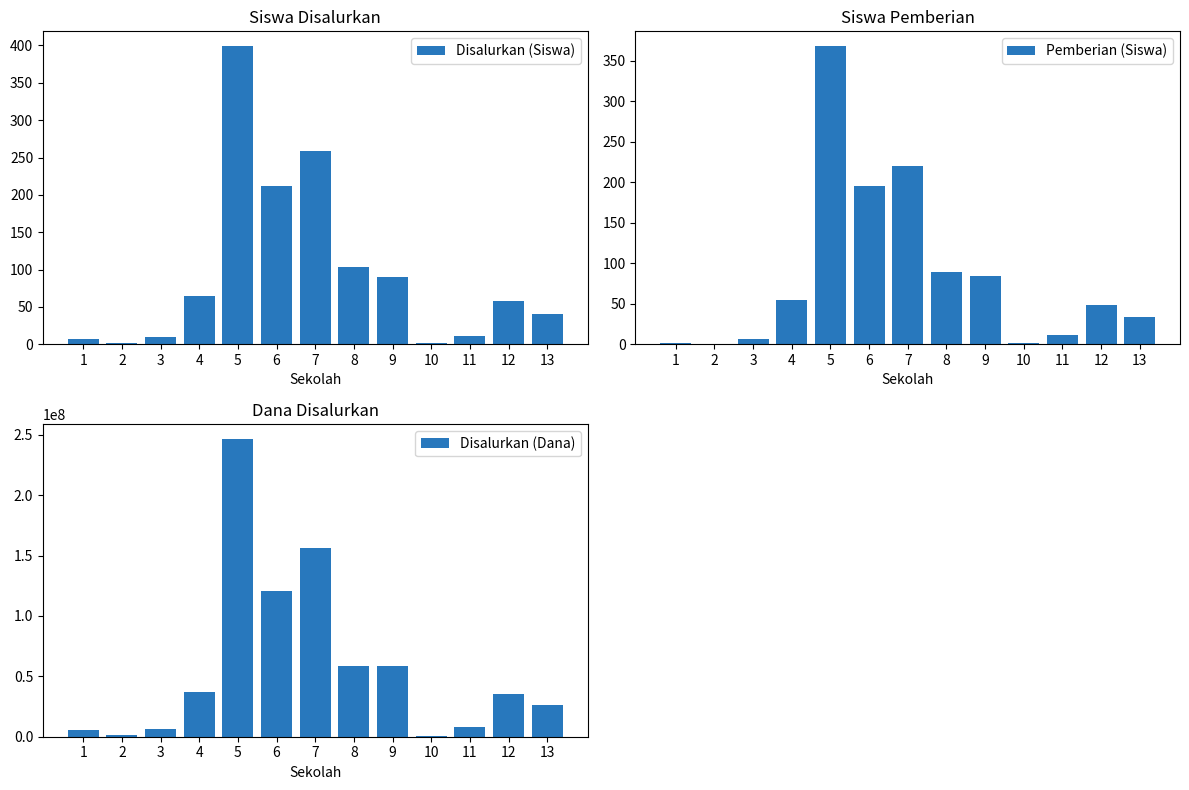

At how many categories does at least one series exceed 146188008?

2